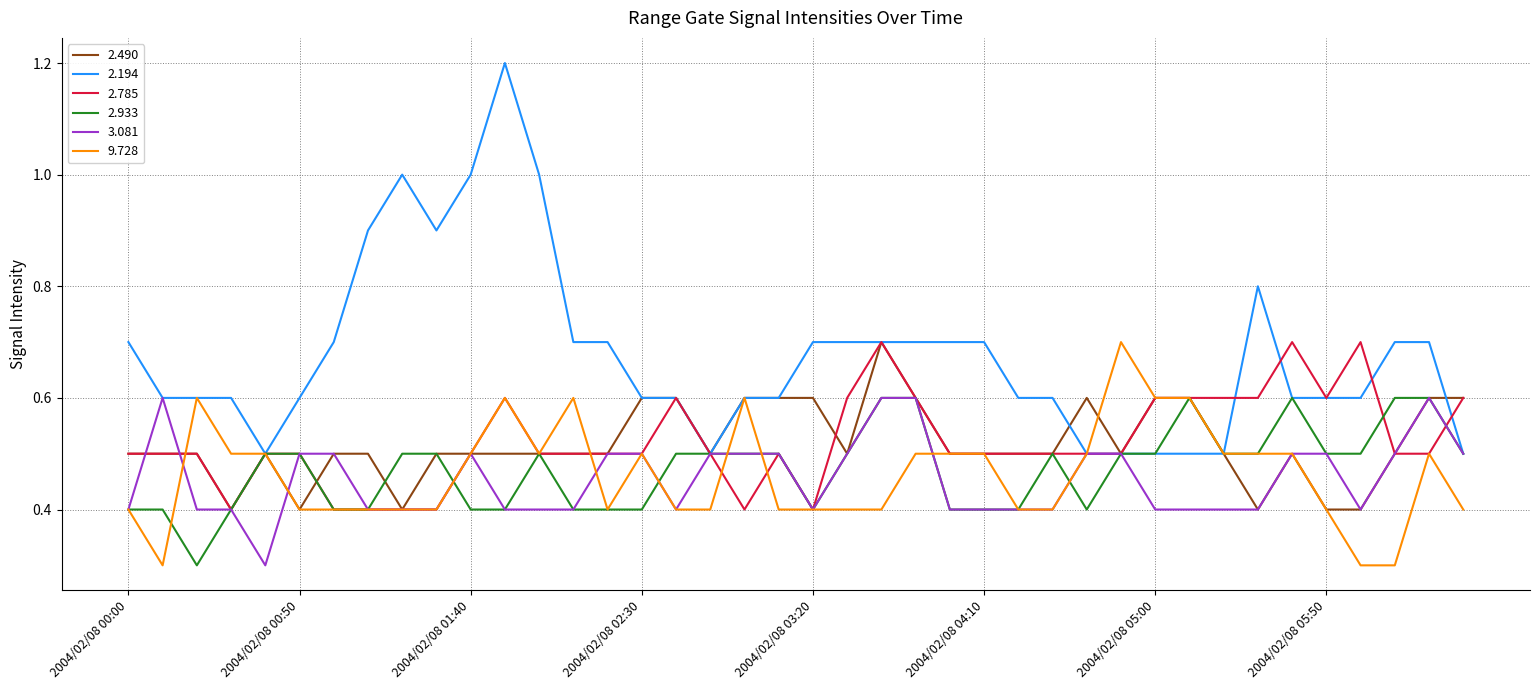

Which series has the largest total across all categories?

2.194